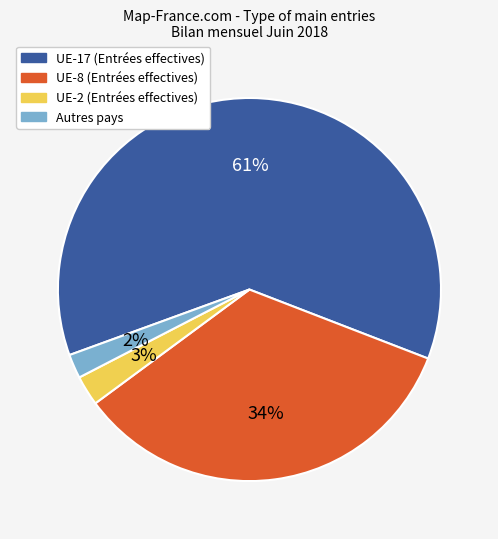

How many segments does this pie chart have?

4